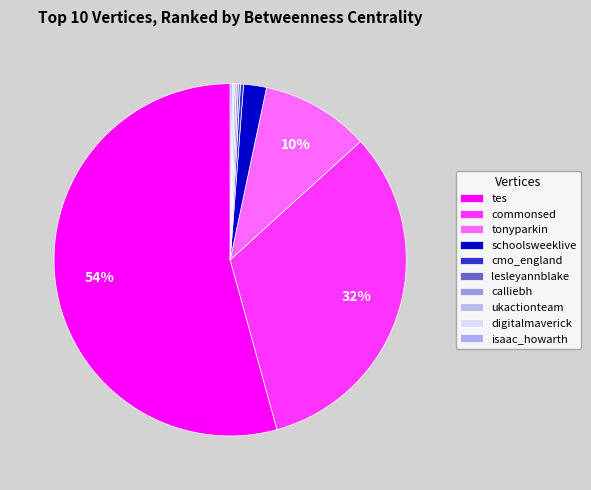

Which has a higher value, cmo_england or commonsed?

commonsed